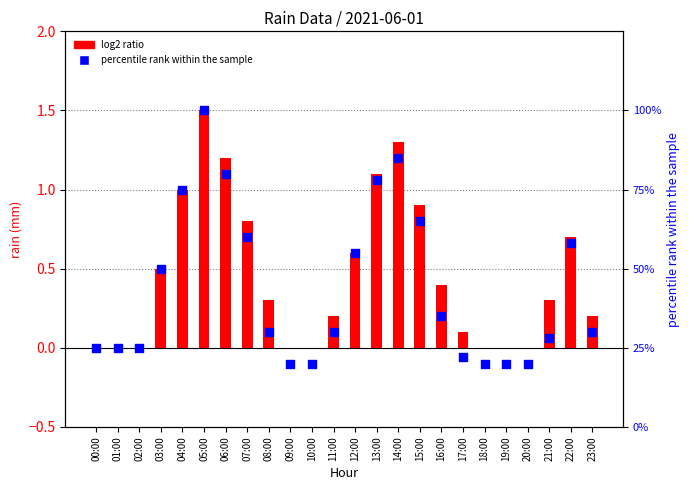

What is the total value across all series at 19:00?

20.0